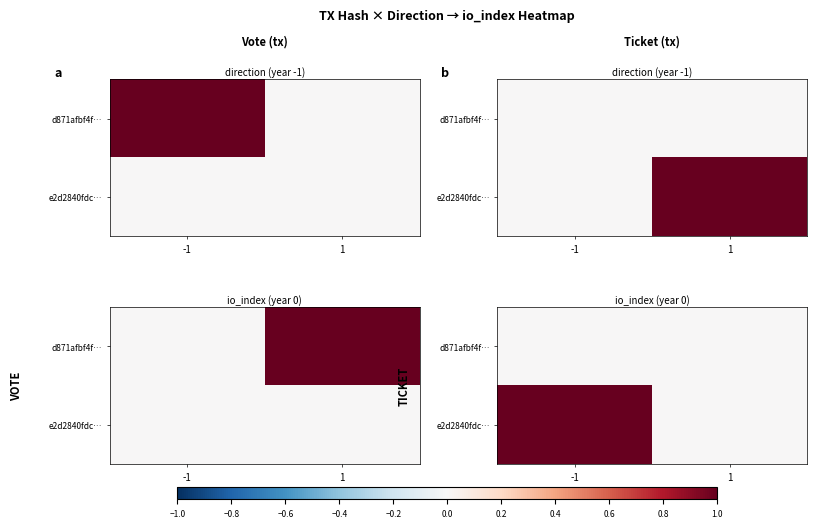

What is the maximum value shown in the chart?

1